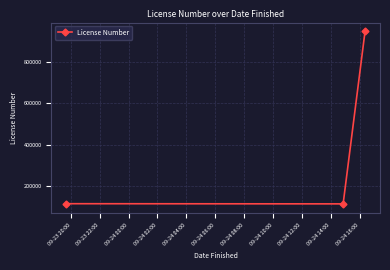

What is the minimum value shown in the chart?

115031